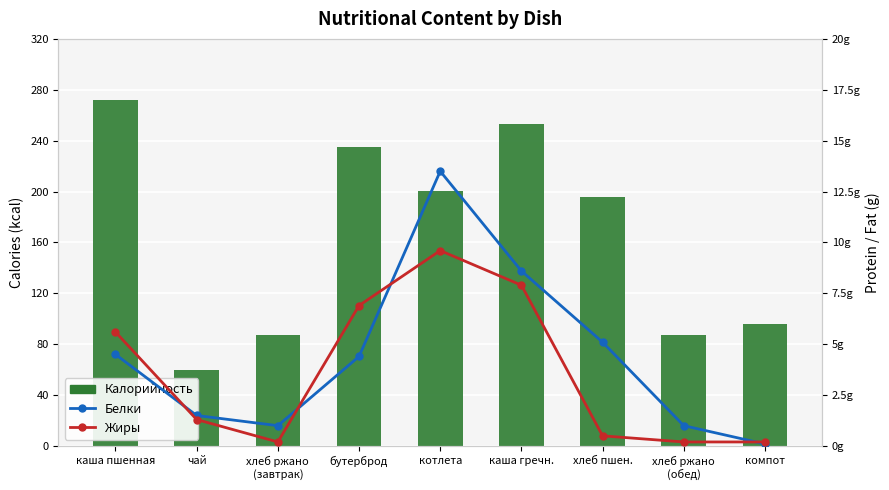

What is the difference between the highest and lowest values at компот?

95.9